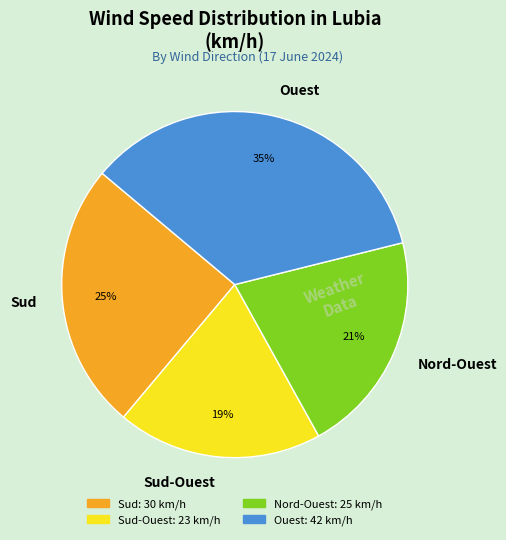

Do Ouest and Nord-Ouest together represent more than half of the pie?

Yes